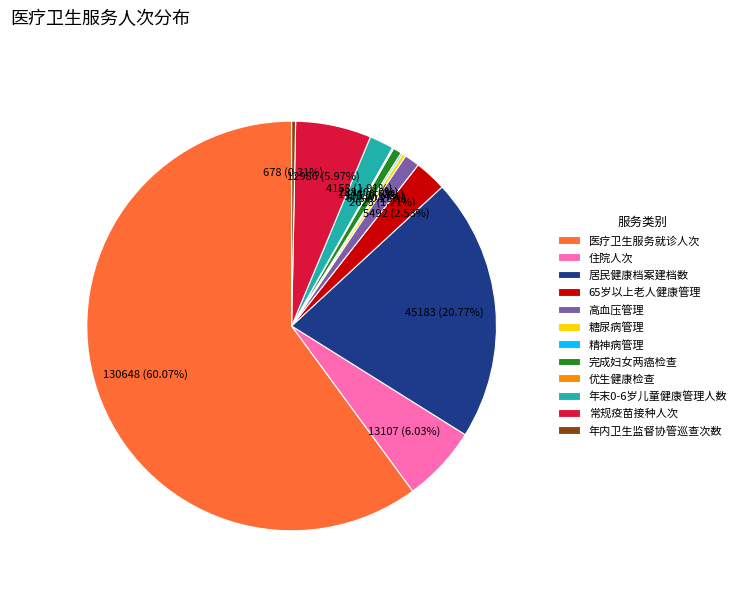

To the nearest percent, what is the combined percentage of 糖尿病管理 and 高血压管理?

1%